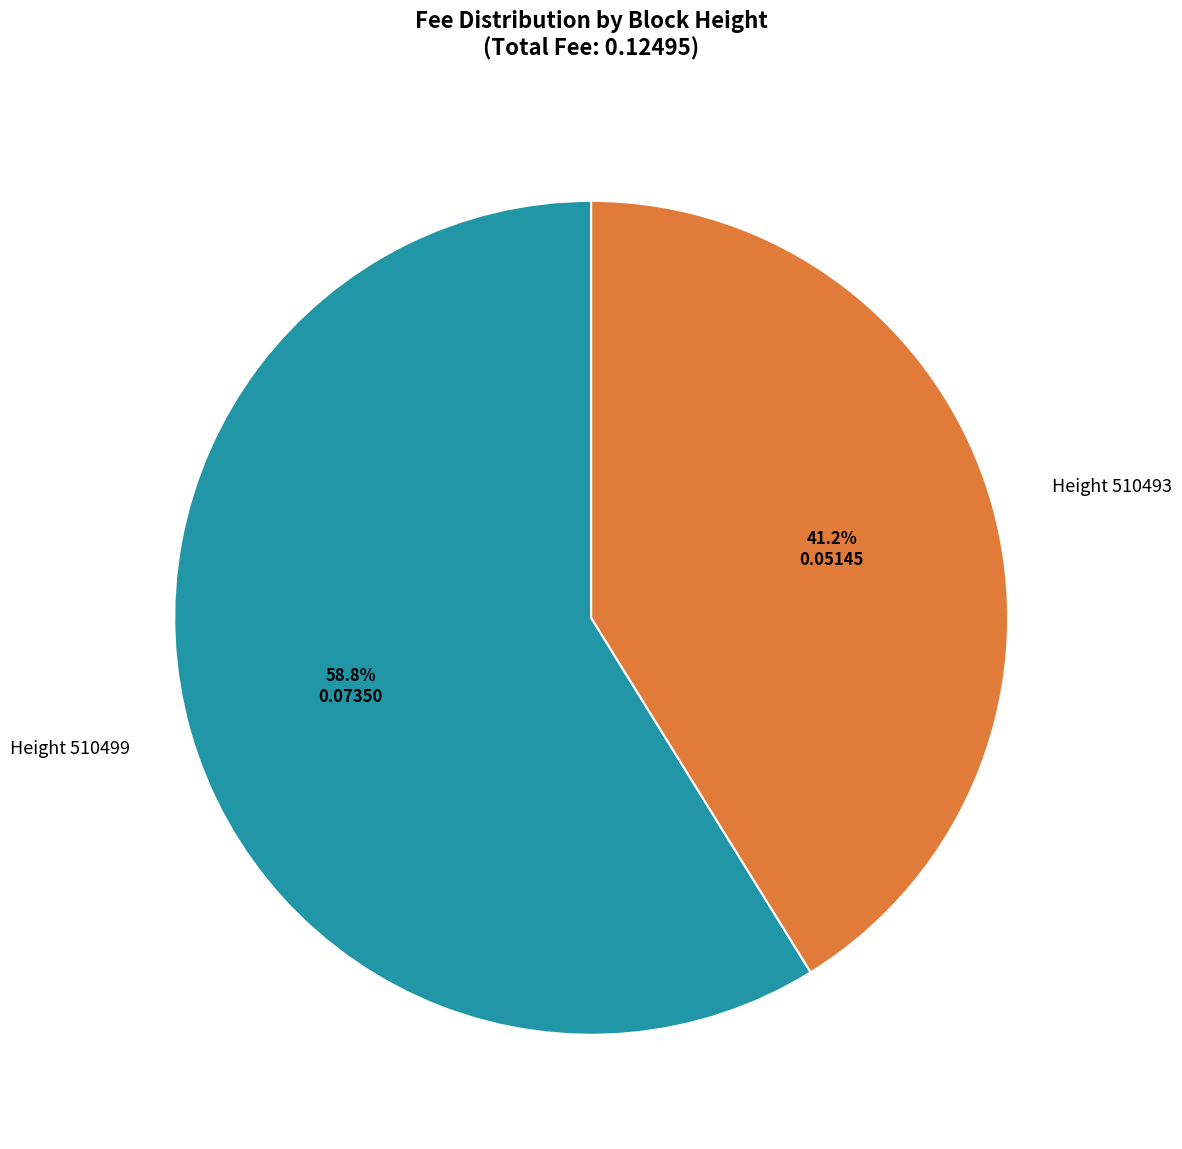

Is there a majority slice in this chart?

Yes